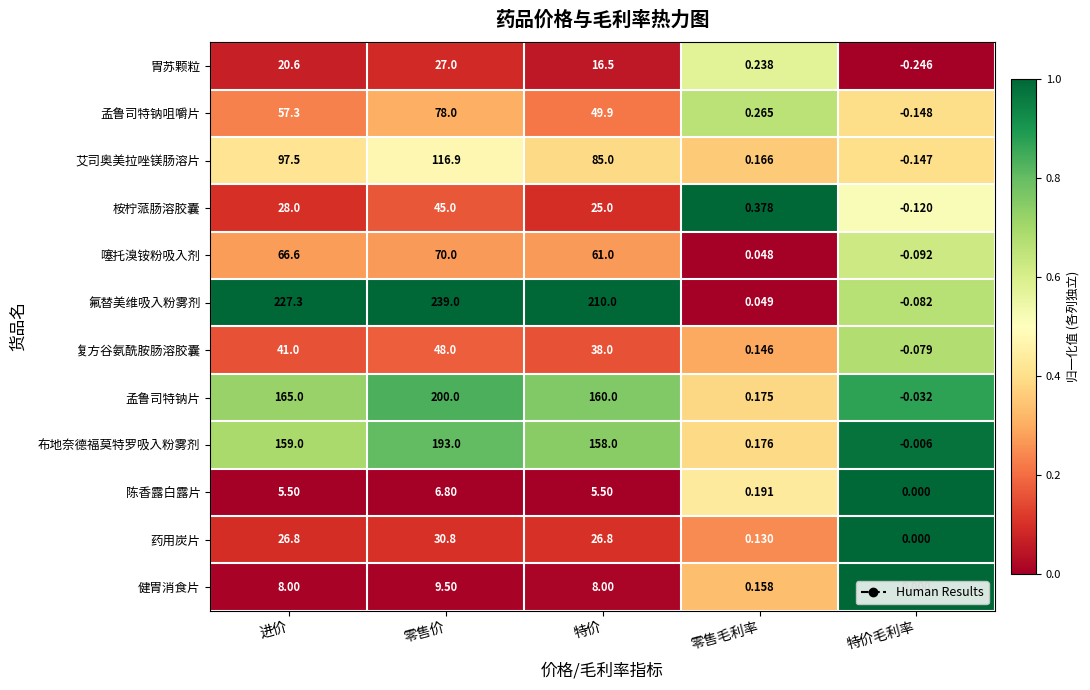

Is the value of 健胃消食片 at 零售毛利率 greater than the value of 噻托溴铵粉吸入剂 at 特价毛利率?

Yes